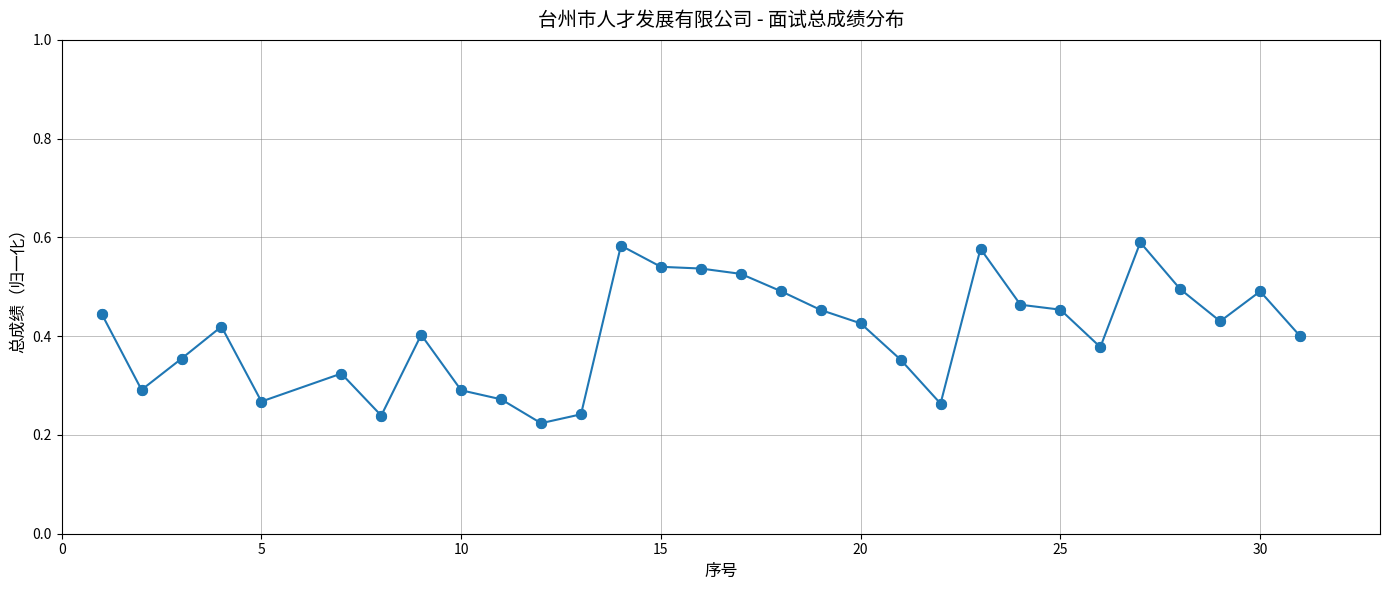

How many values are between 0 and 1?

30